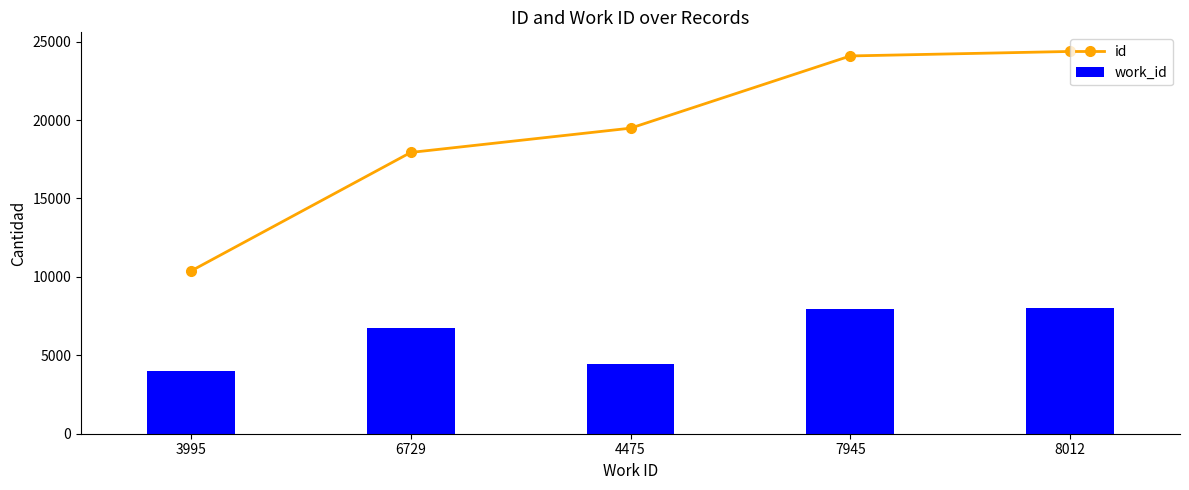

What is the label of the 1st bar from the left?

3995